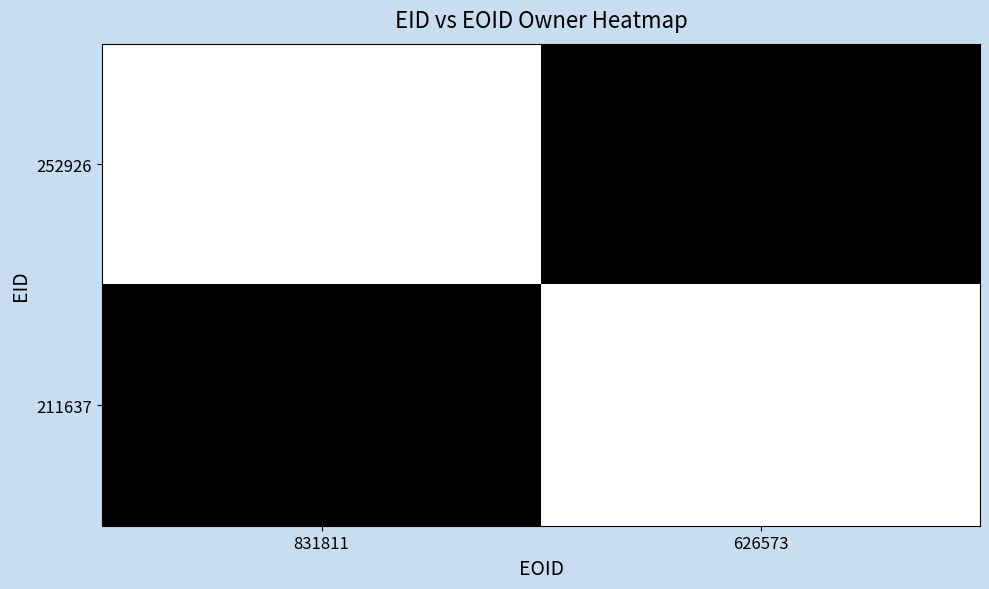

List the series in order of their overall mean, highest first.

252926, 211637